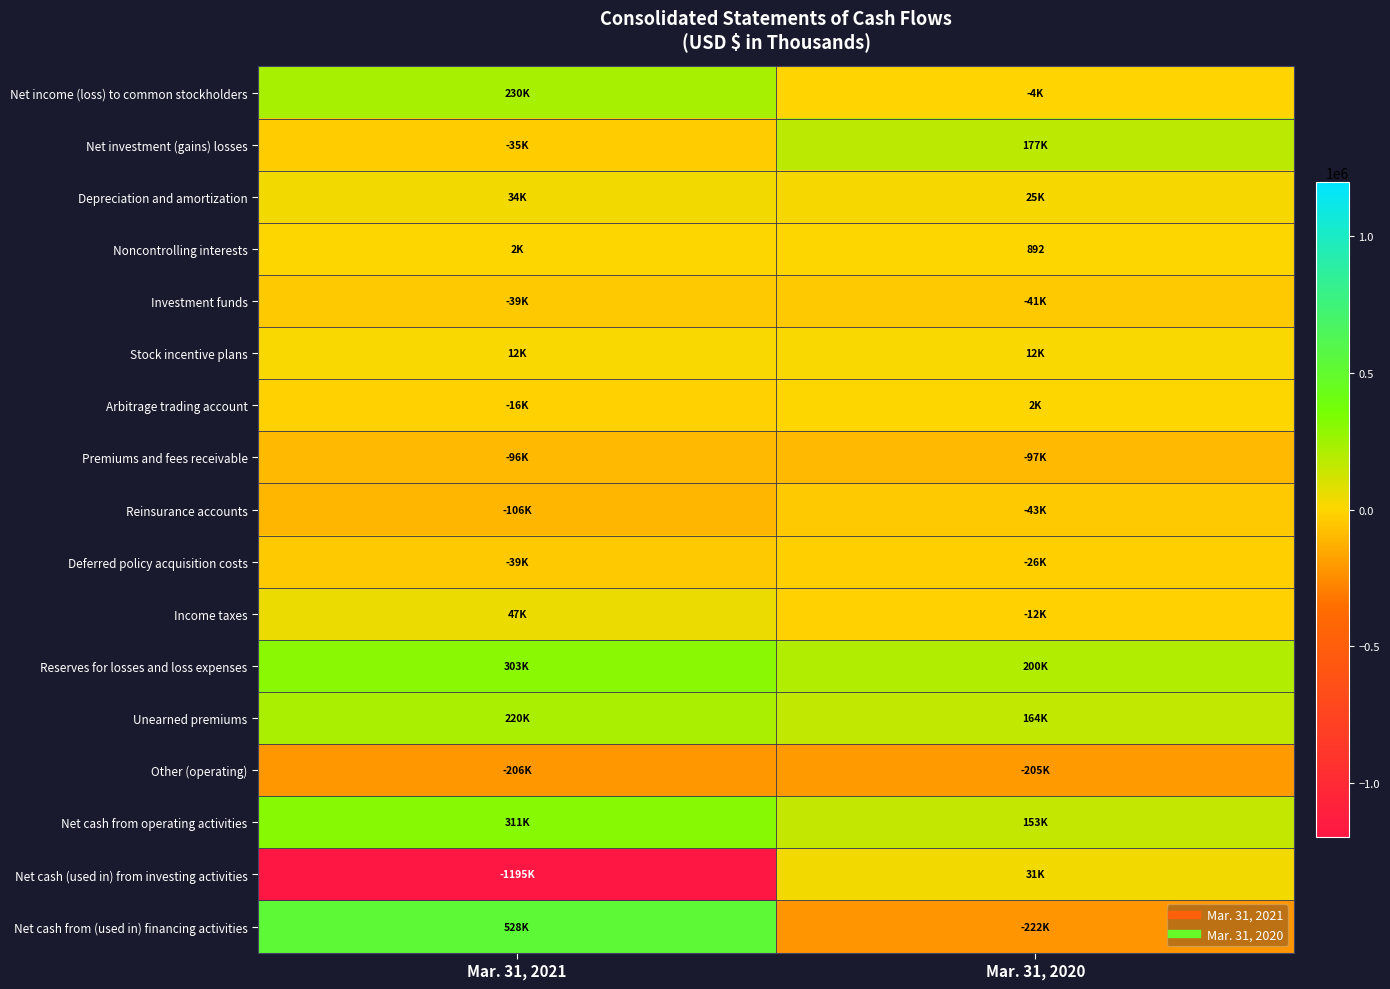

List the labels in order of Net income (loss) to common stockholders value, smallest first.

Mar. 31, 2020, Mar. 31, 2021